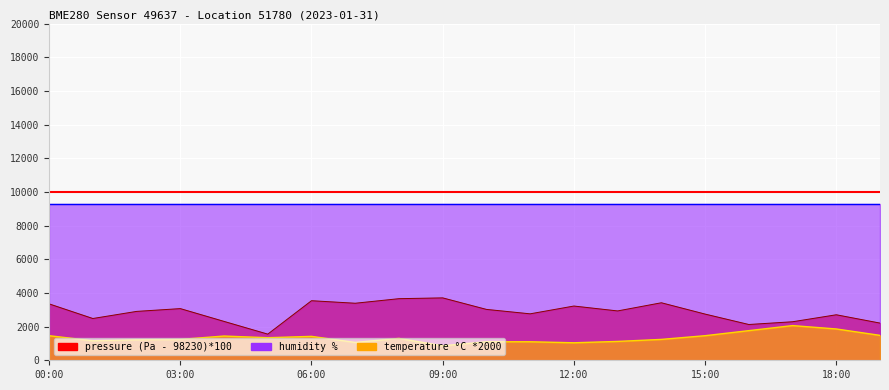

How many distinct data groups are displayed?

3